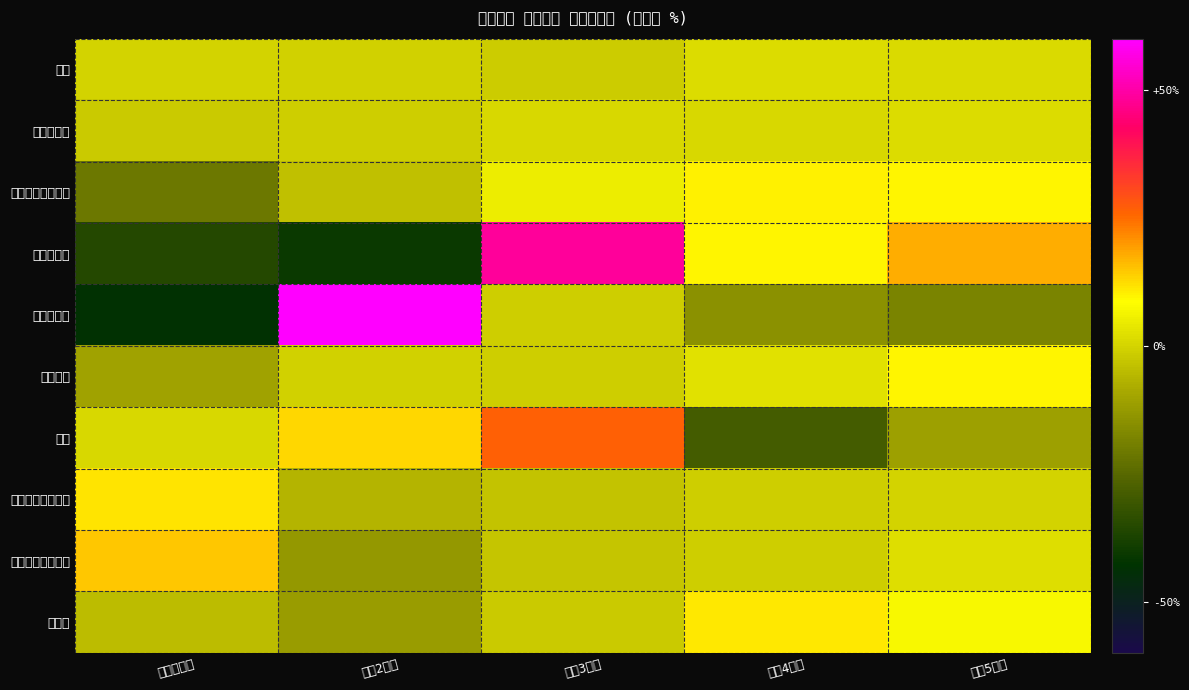

Which has a higher value, 令和2年度 or 令和5年度?

令和5年度